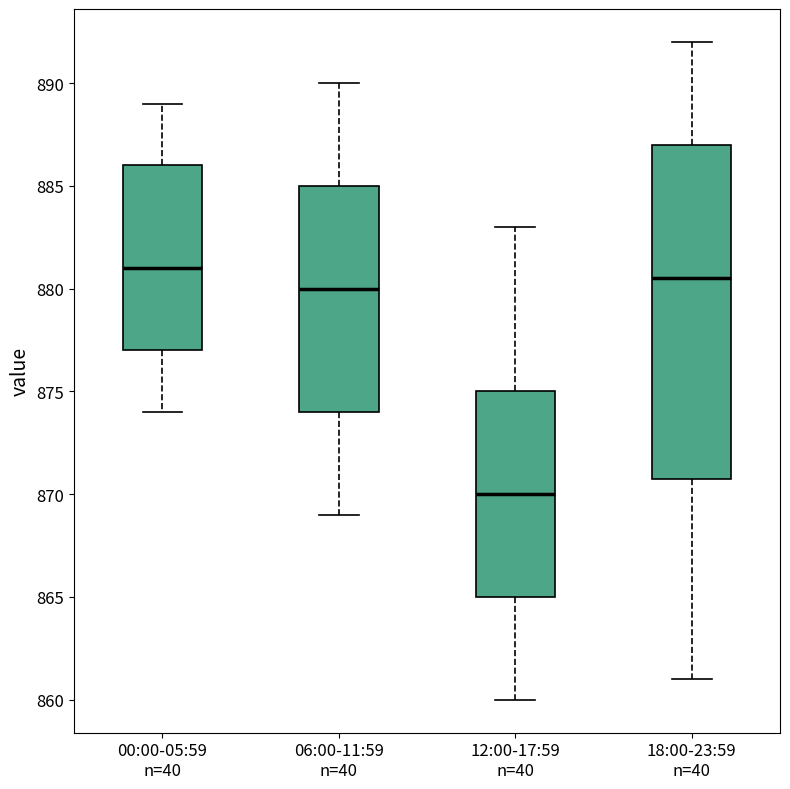

Reading left to right, read every box against the y-axis: the position of its median line, the range the box covers, and the ends of its whiskers. The values are not printed on the chart, so give them approximately, as read against the axis.

00:00-05:59 n=40: median 881.0, box 877.0 to 886.0, whiskers 874.0 to 889.0
06:00-11:59 n=40: median 880.0, box 874.0 to 885.0, whiskers 869.0 to 890.0
12:00-17:59 n=40: median 870.0, box 865.0 to 875.0, whiskers 860.0 to 883.0
18:00-23:59 n=40: median 880.5, box 871.0 to 887.0, whiskers 861.0 to 892.0